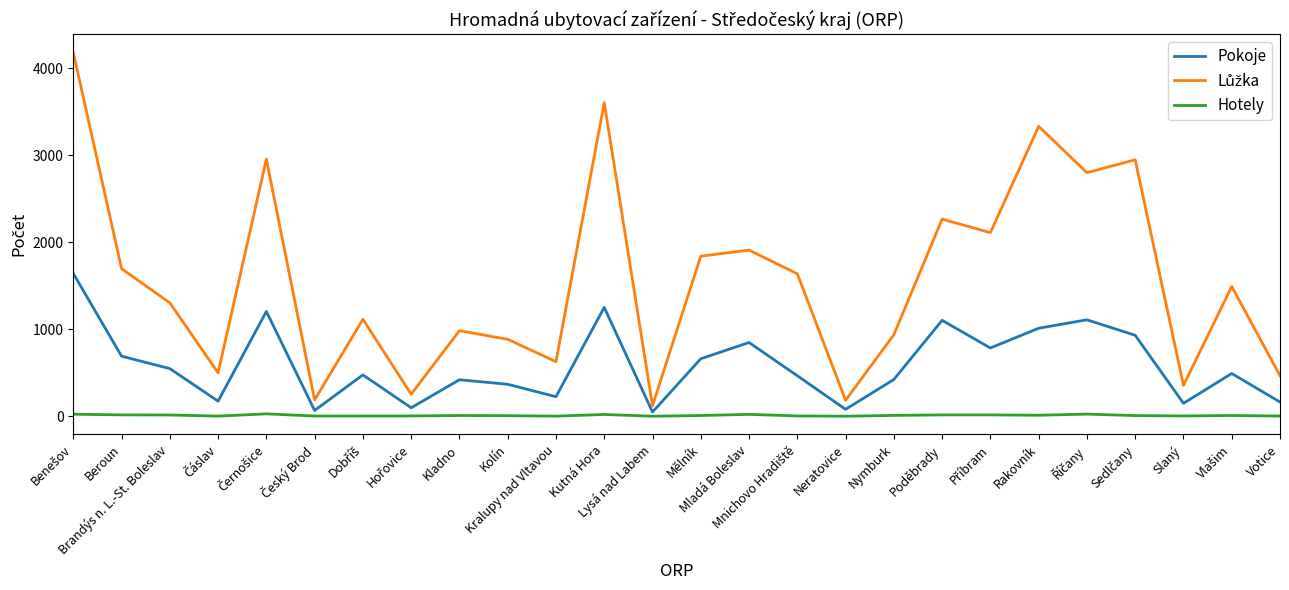

What is the difference between the Pokoje values at Kladno and Kralupy nad Vltavou?

195